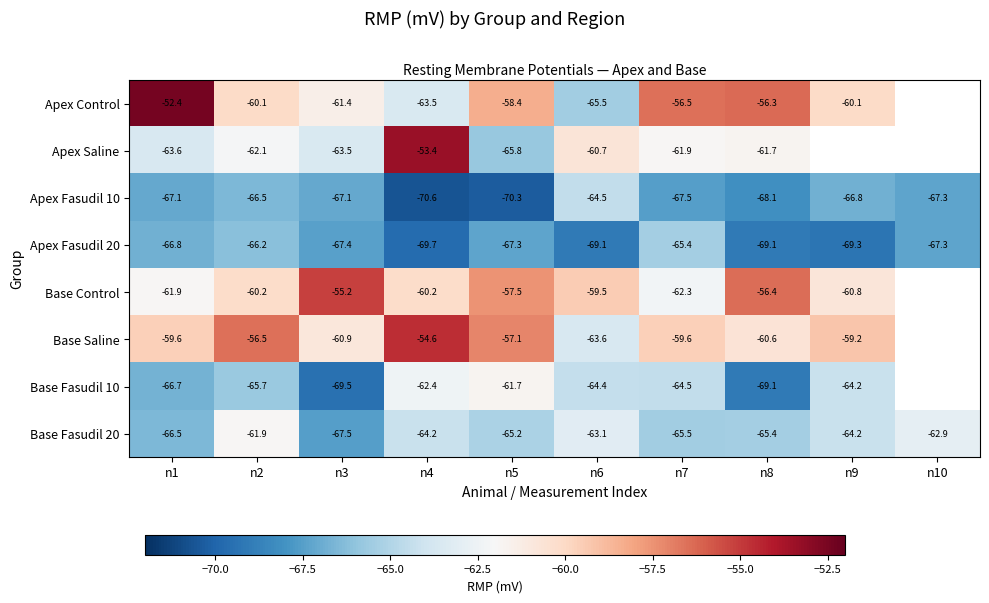

Is it true that Apex Saline equals -104.4 at n6?

False